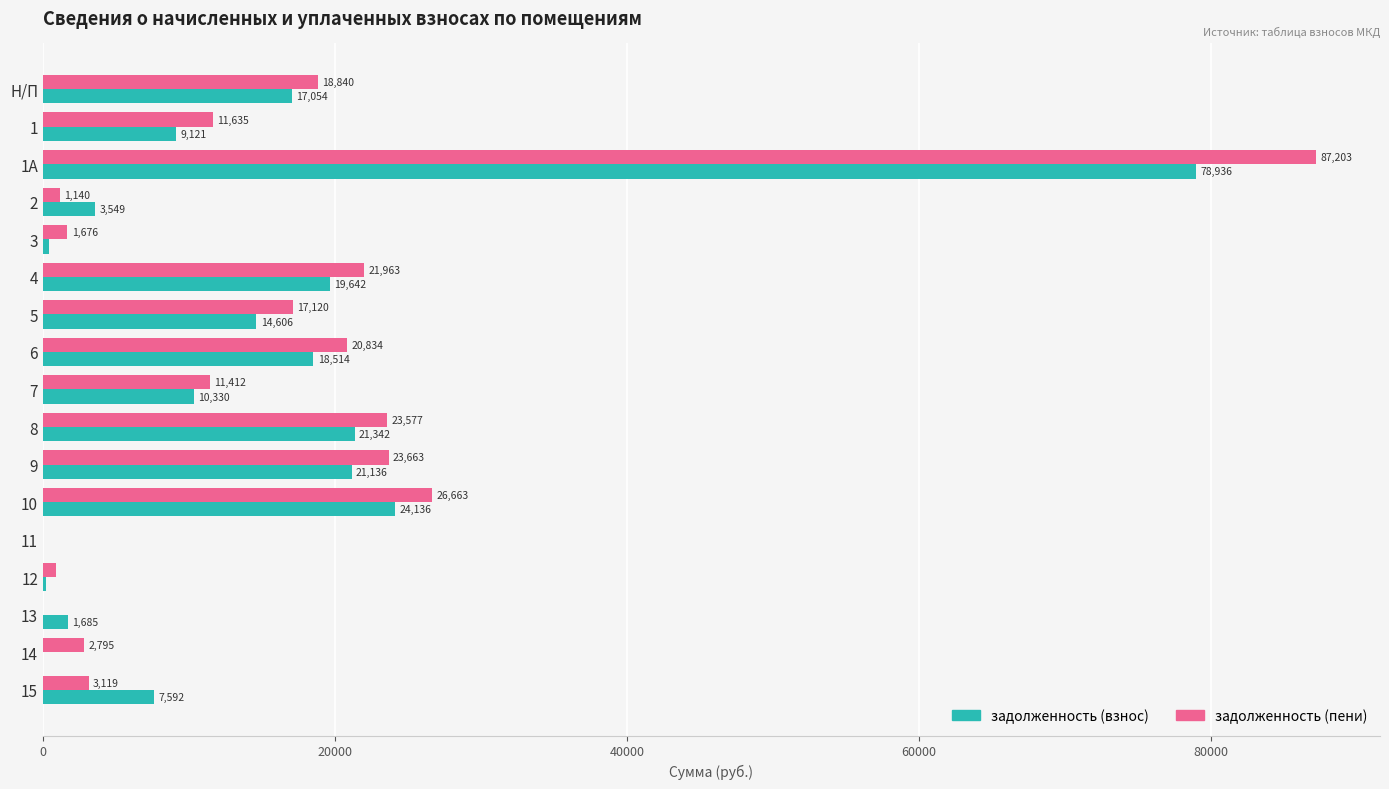

Where is задолженность (взнос) nearest to the value 39468?

10